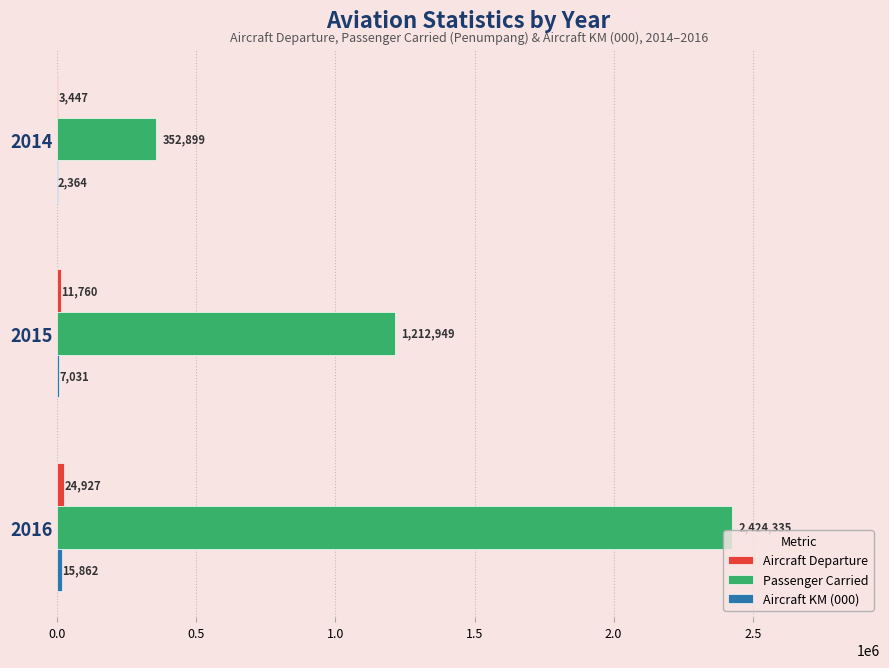

Which series changed the most between 2014 and 2016?

Passenger Carried